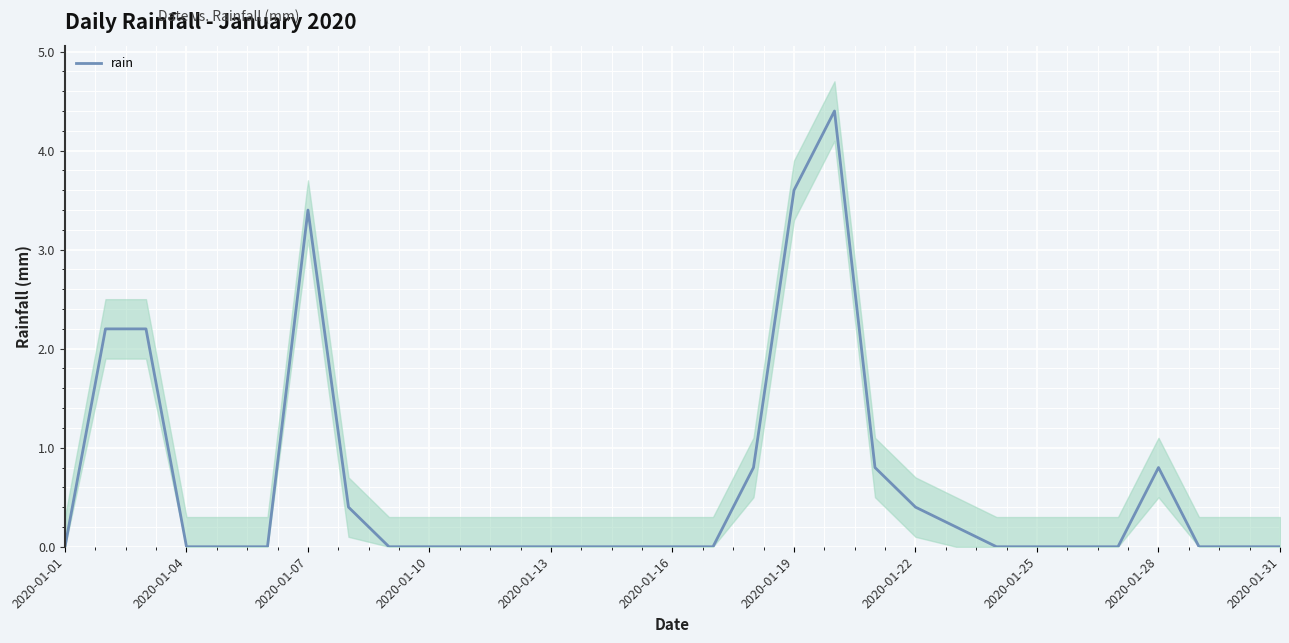

What is the highest value of the rain series?

4.4